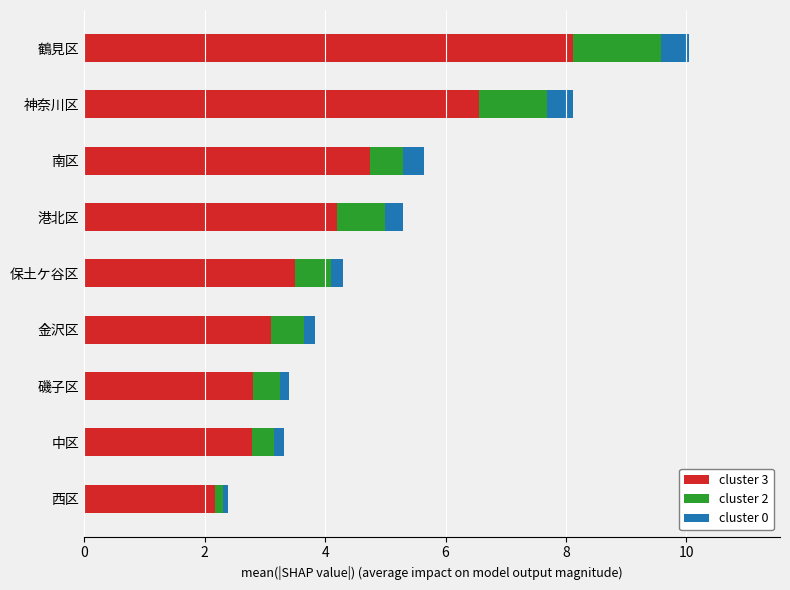

What is the total value across all series at 港北区?

5.3